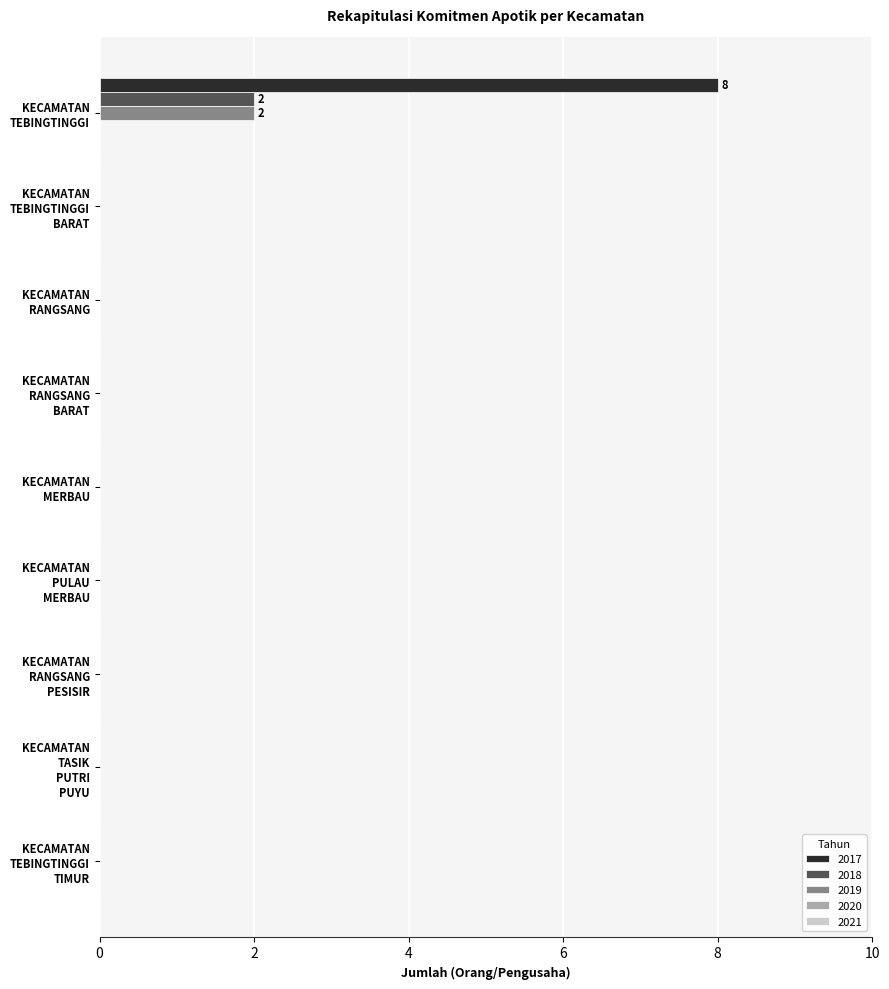

Which series has the largest total across all categories?

2017